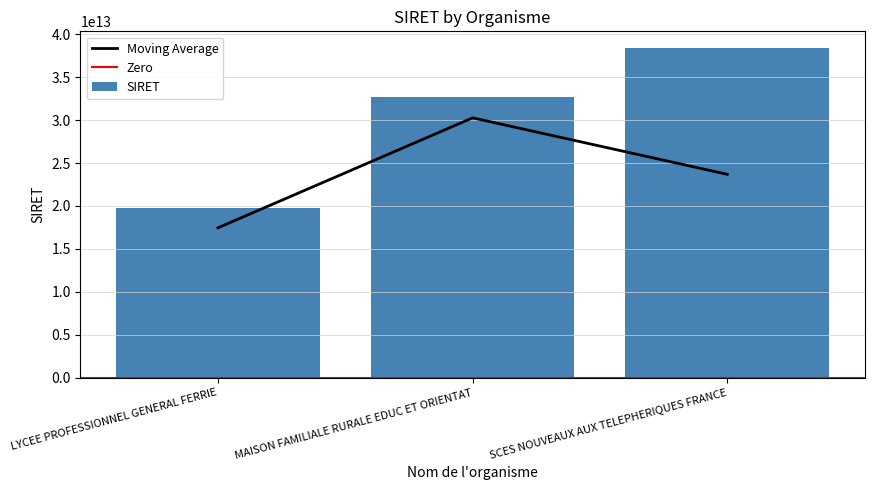

What is the sum of the values at SCES NOUVEAUX AUX TELEPHERIQUES FRANCE and LYCEE PROFESSIONNEL GENERAL FERRIE?

58148492400041